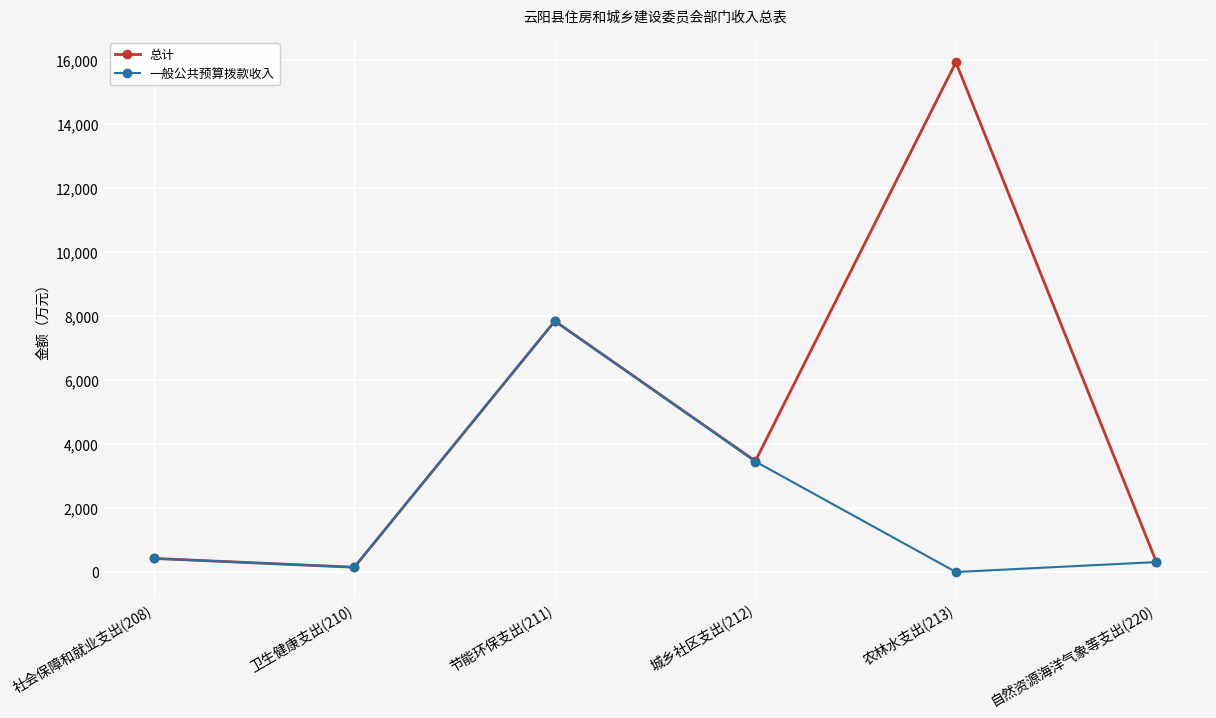

Reading left to right, transcribe all the data shown in this chart.

总计: 社会保障和就业支出(208)=424.6	卫生健康支出(210)=149.8	节能环保支出(211)=7845.0	城乡社区支出(212)=3469.8	农林水支出(213)=15936.0	自然资源海洋气象等支出(220)=310.6
一般公共预算拨款收入: 社会保障和就业支出(208)=424.6	卫生健康支出(210)=149.8	节能环保支出(211)=7845.0	城乡社区支出(212)=3454.8	农林水支出(213)=0.0	自然资源海洋气象等支出(220)=310.6